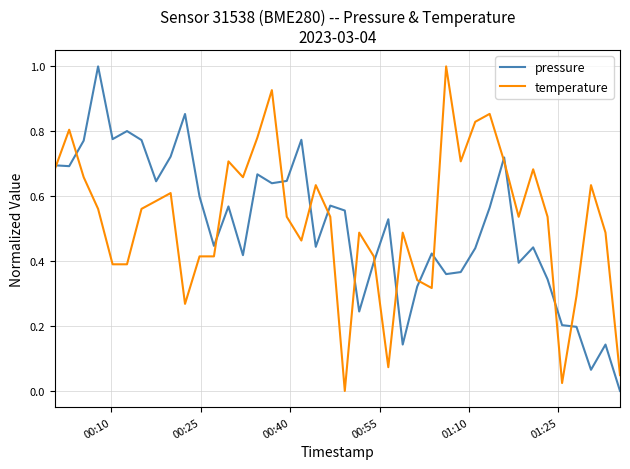

True or false: temperature and pressure cross at least once.

True